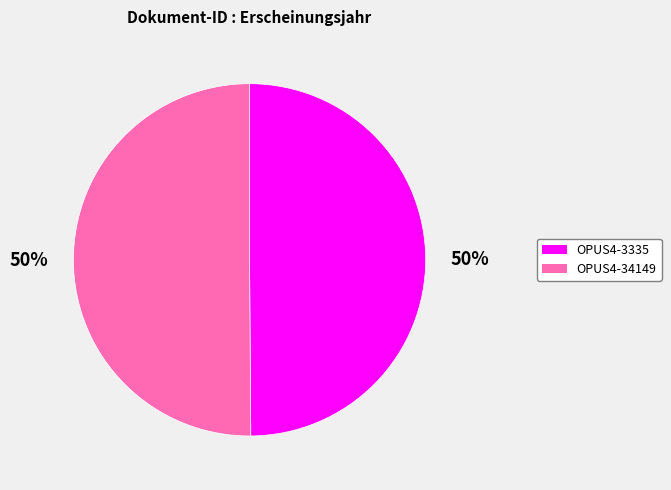

Is it true that OPUS4-34149 is 50% of the pie?

True